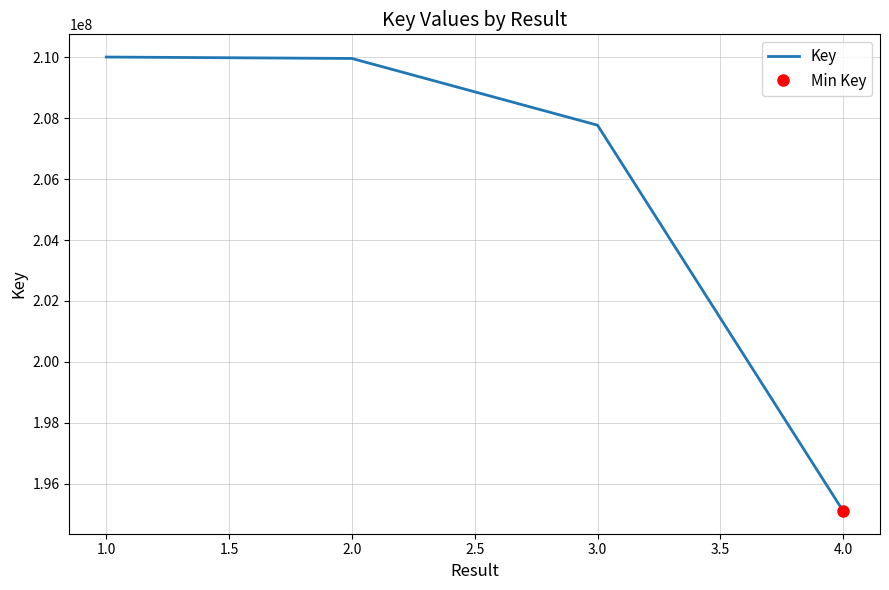

What is the lowest value of the Key series?

195106728